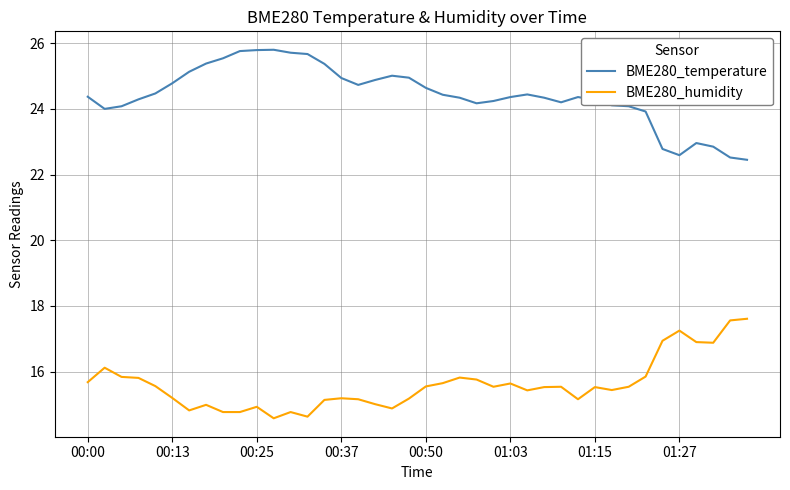

What is the minimum value shown in the chart?

14.6